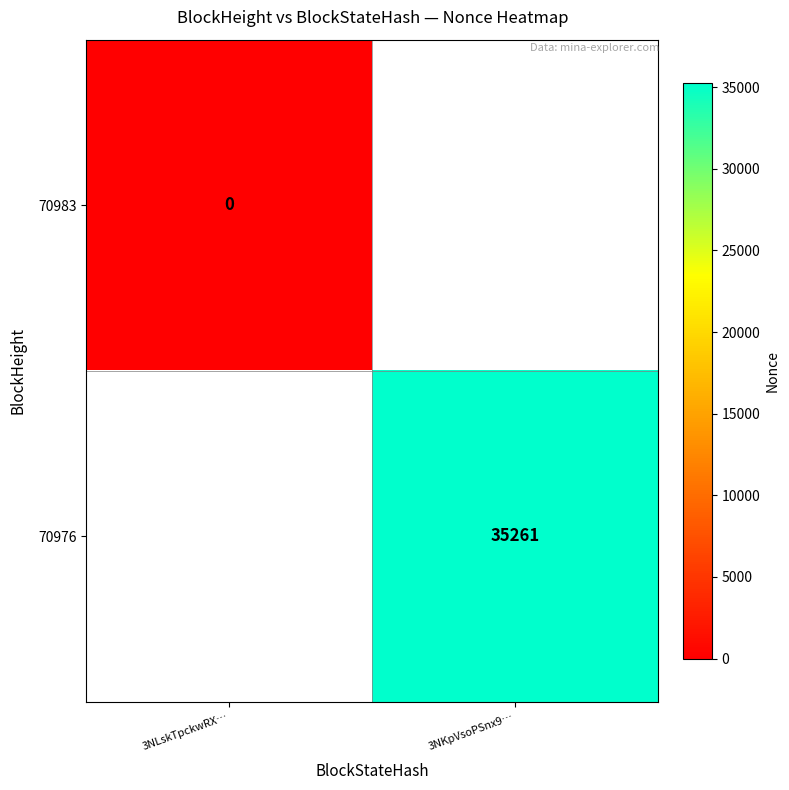

Which label corresponds to the largest value in the chart?

3NKpVsoPSnx9…